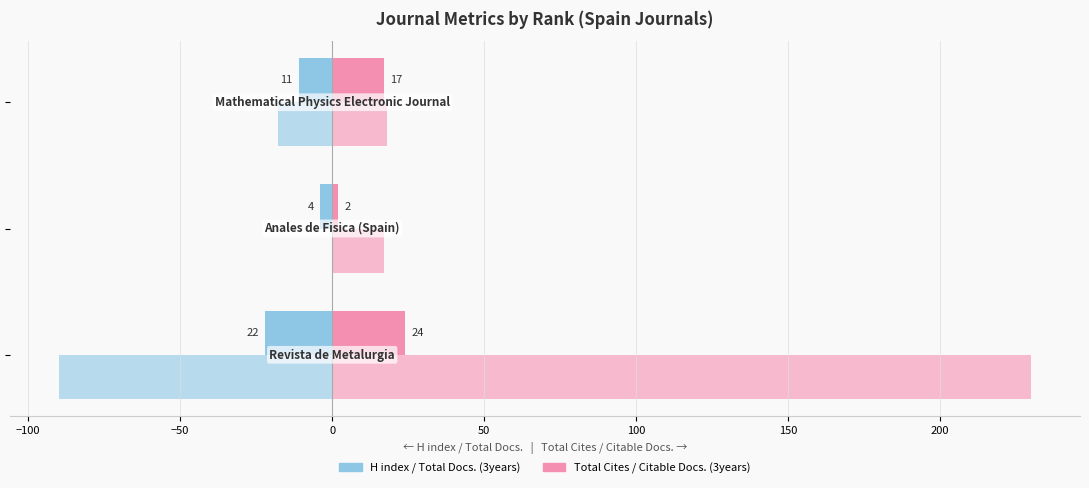

How many distinct data groups are displayed?

4